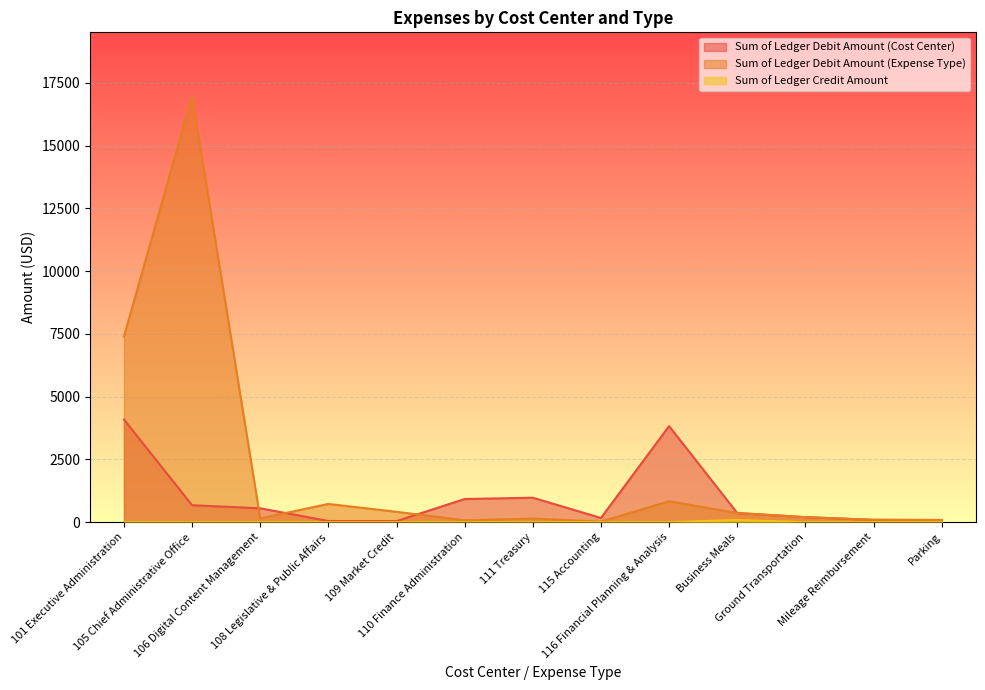

Between 110 Finance Administration and 115 Accounting, which series saw the biggest shift?

Sum of Ledger Debit Amount (Cost Center)